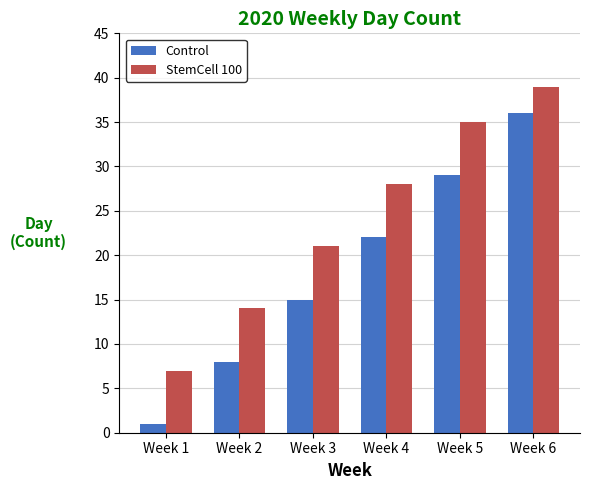

How many bars are there in each group?

2